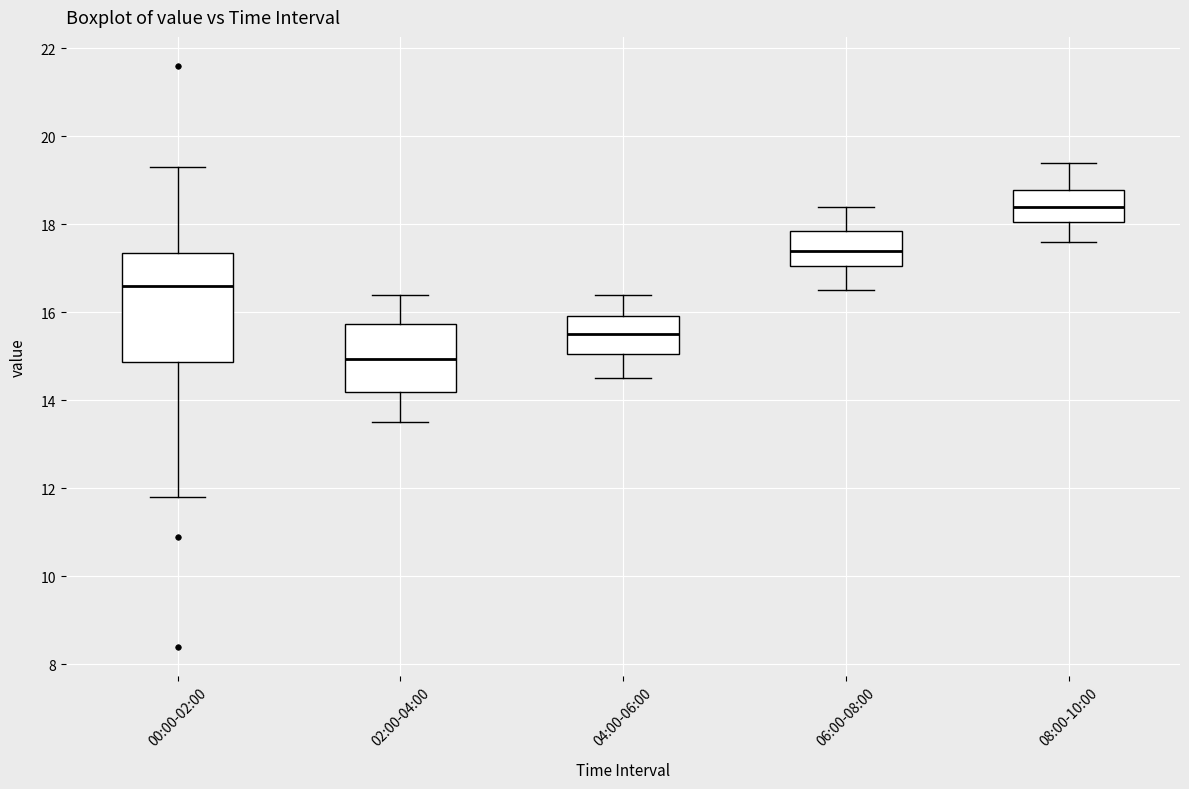

Which box is the tallest, from its lower edge to its upper edge?

00:00-02:00